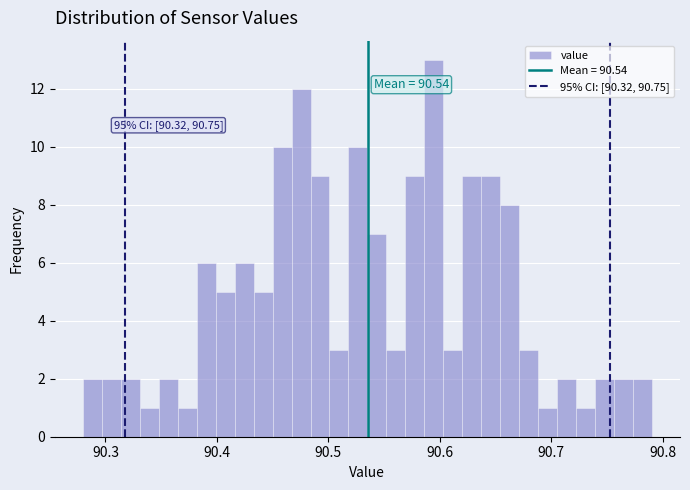

Read against the x-axis, roughly where is the centre of the tallest bar?

90.59